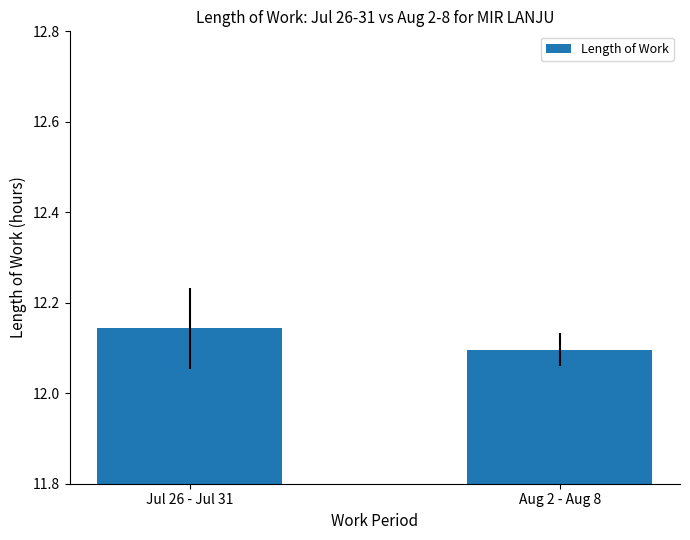

What is the label of the 1st bar from the left?

Jul 26 - Jul 31